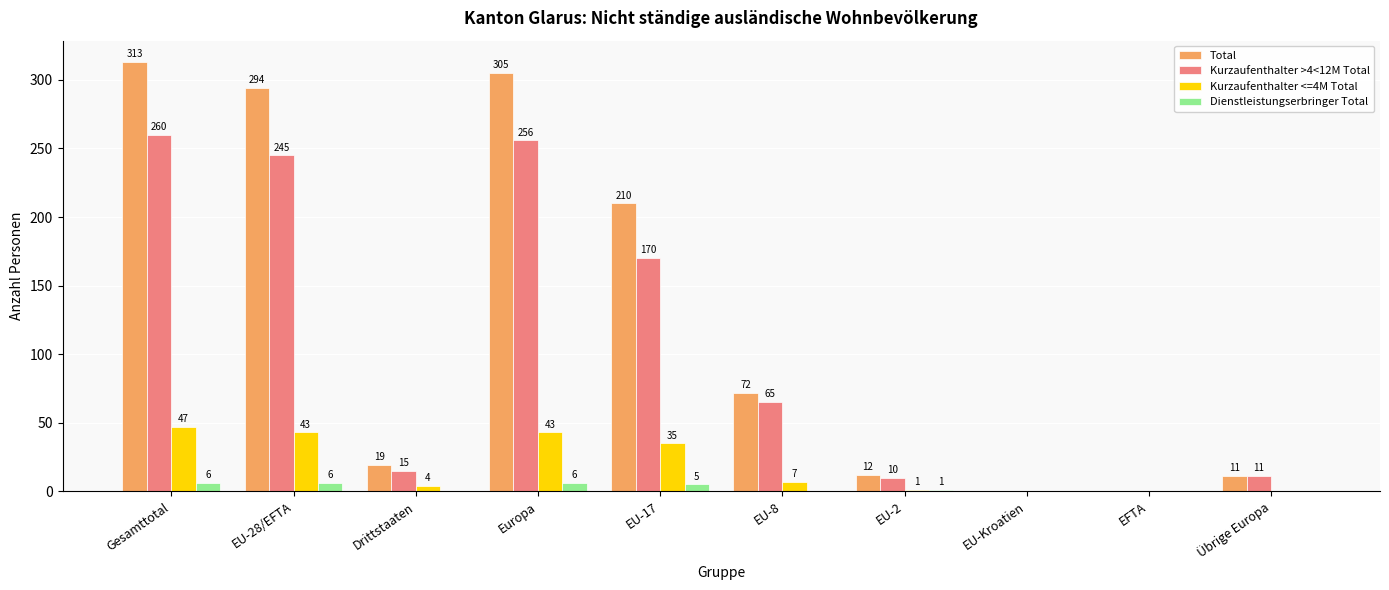

What is the difference between the Kurzaufenthalter >4<12M Total values at EU-2 and EFTA?

10